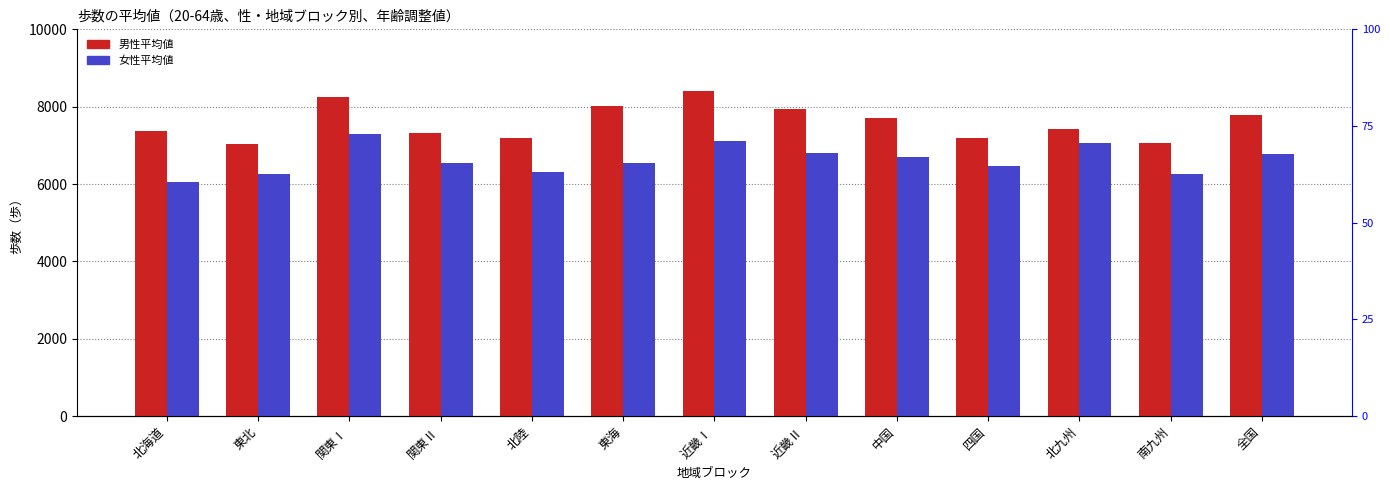

Which series has the widest spread of values?

男性平均値